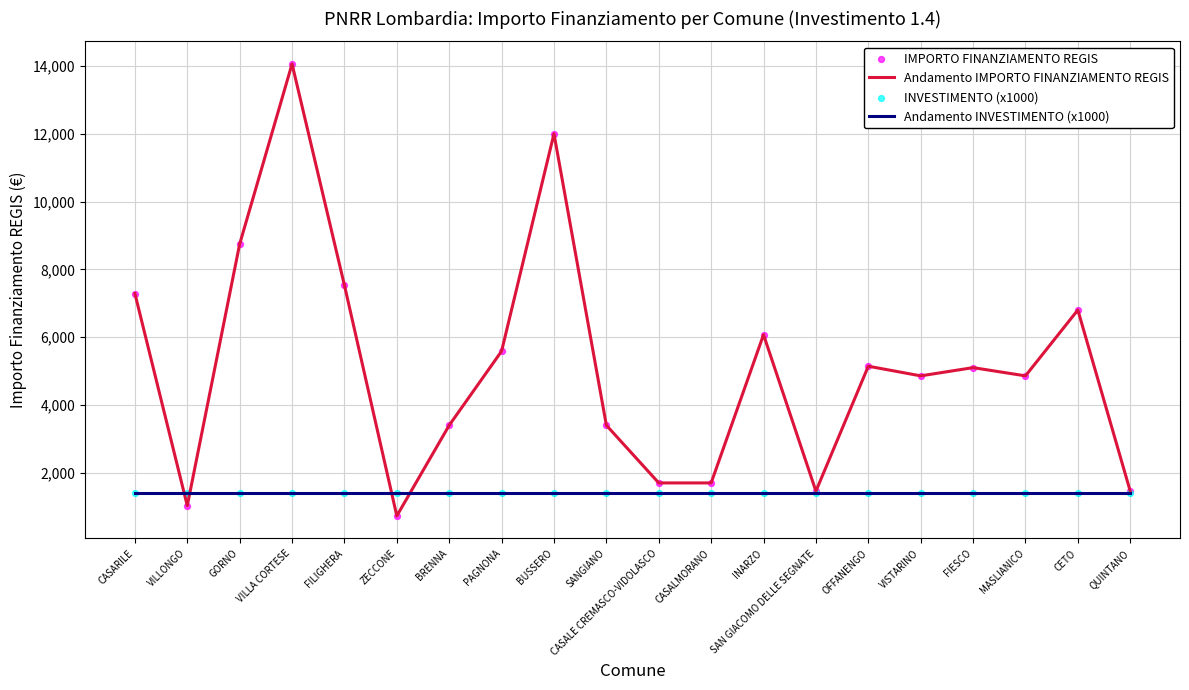

Which series has the largest total across all categories?

Andamento IMPORTO FINANZIAMENTO REGIS